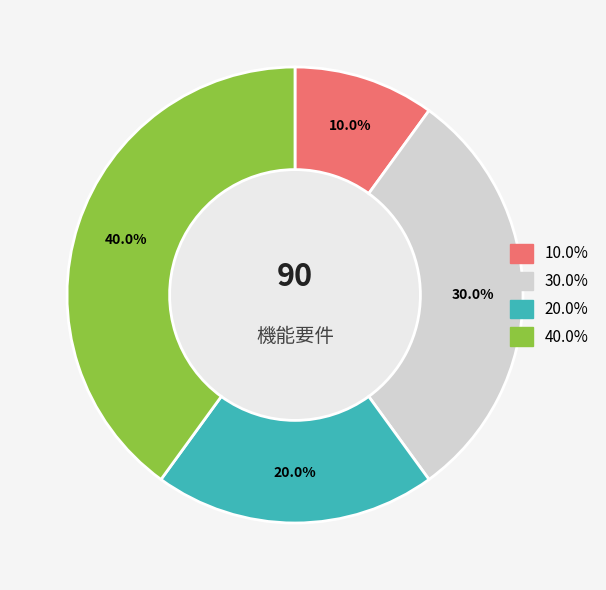

Is there a majority slice in this chart?

No